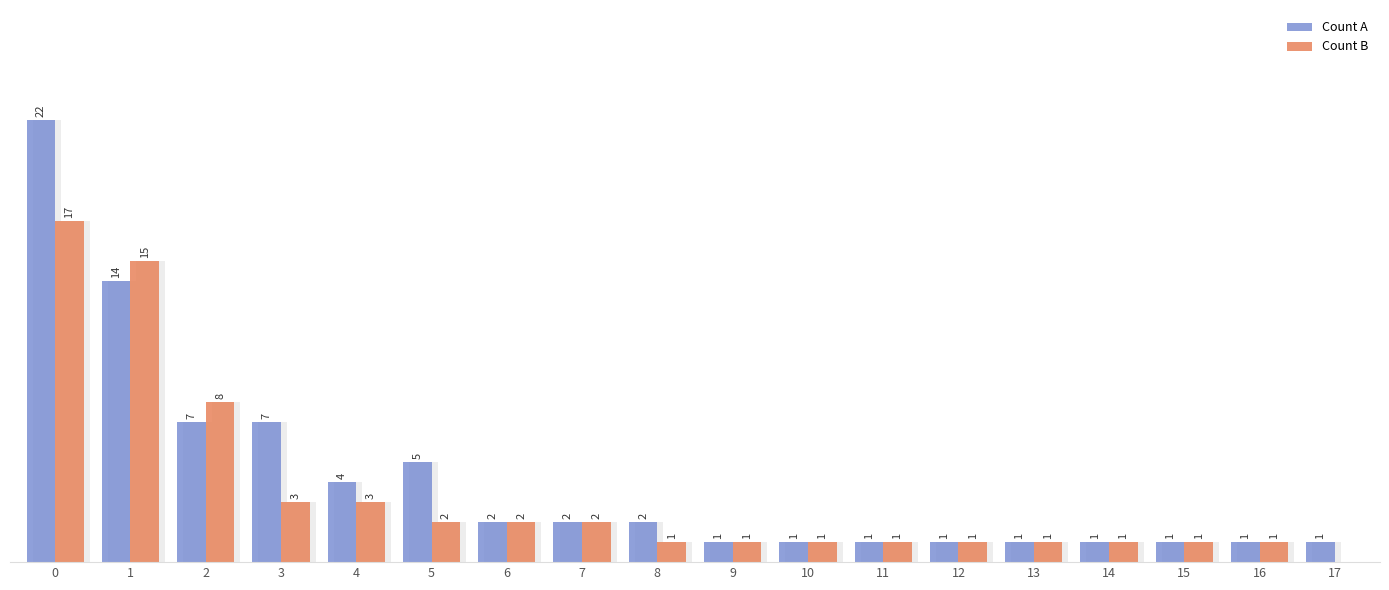

At how many categories does at least one series exceed 19?

1